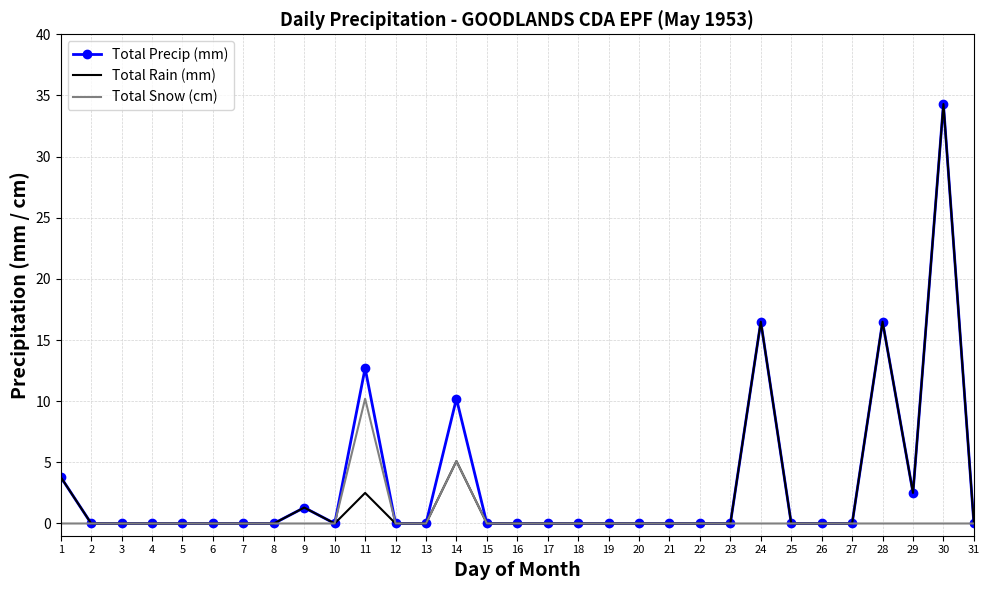

At which label does Total Snow (cm) reach its peak?

11